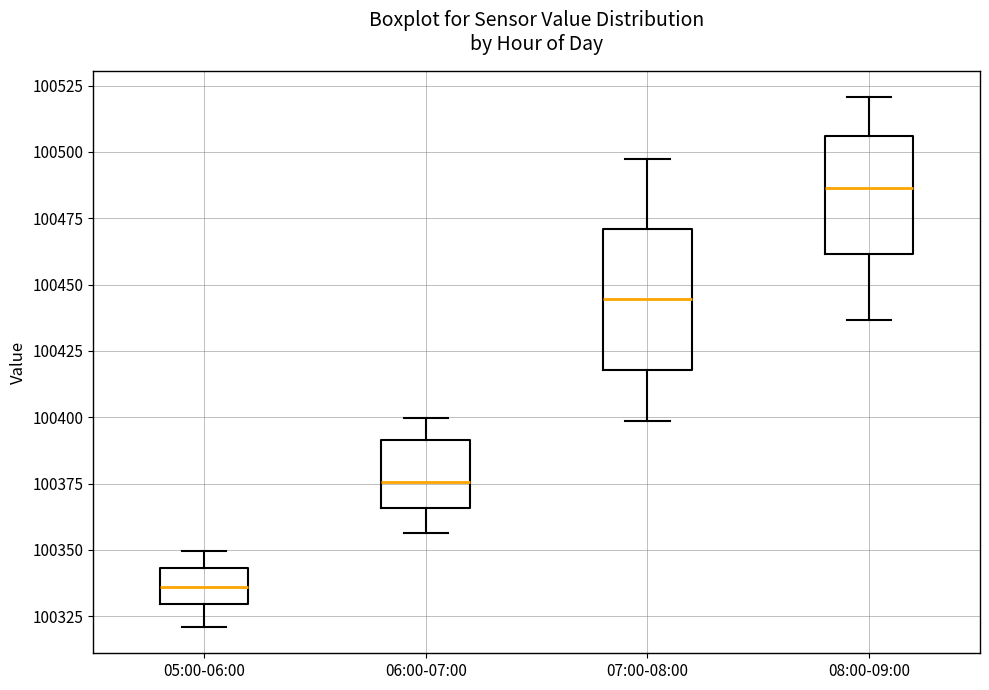

Which box has the lowest median line?

05:00-06:00